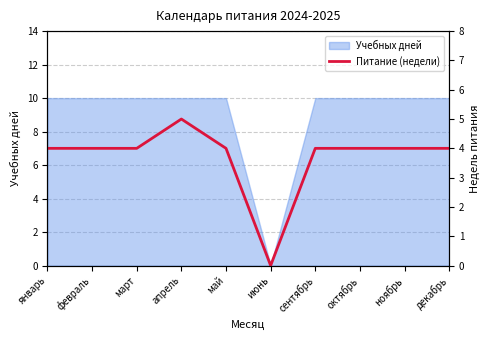

List the labels in order of value, smallest first.

июнь, январь, февраль, март, май, сентябрь, октябрь, ноябрь, декабрь, апрель